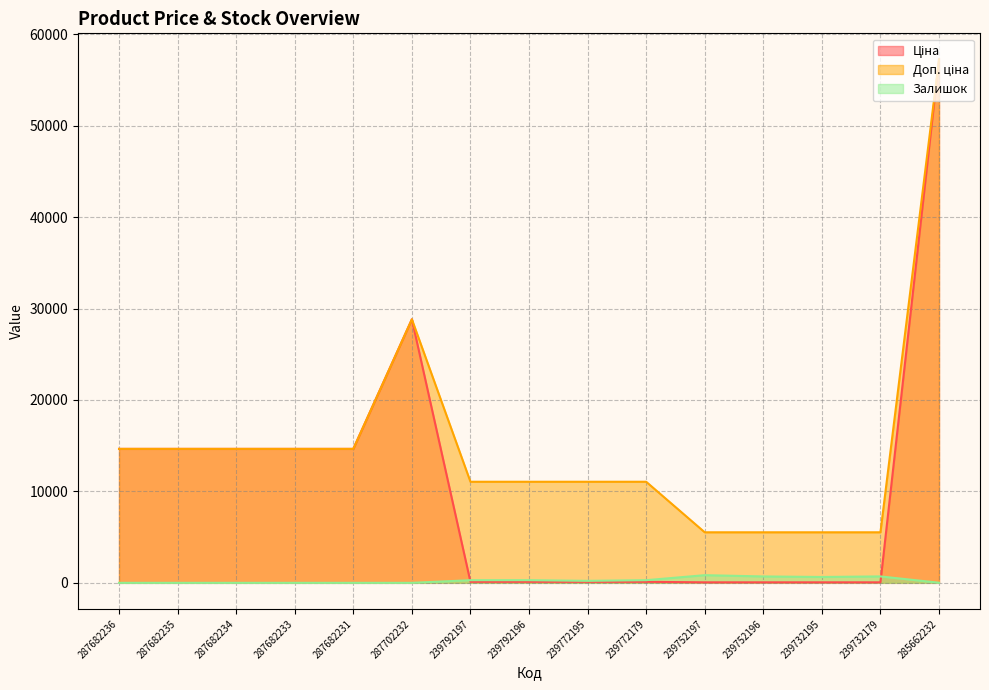

Is the value of Доп. ціна at 239792197 greater than the value of Ціна at 287682236?

No